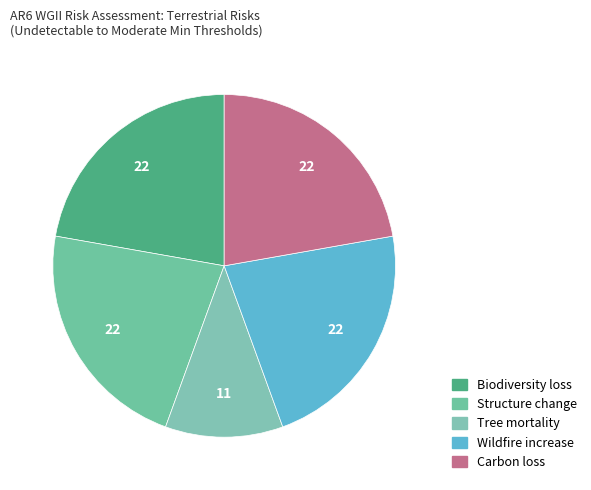

Is it true that Wildfire increase is 22% of the pie?

True